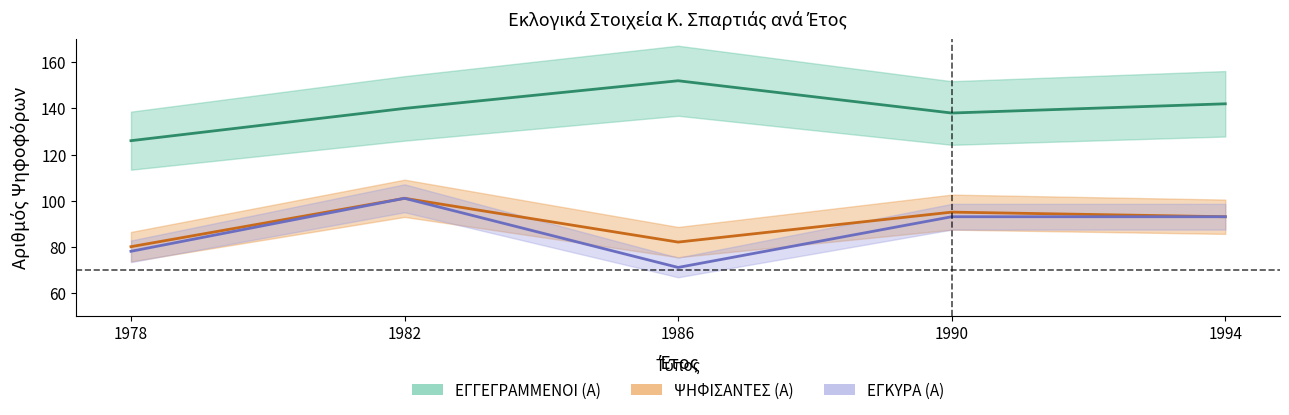

What is the average value of the ΕΓΚΥΡΑ (Α) series?

87